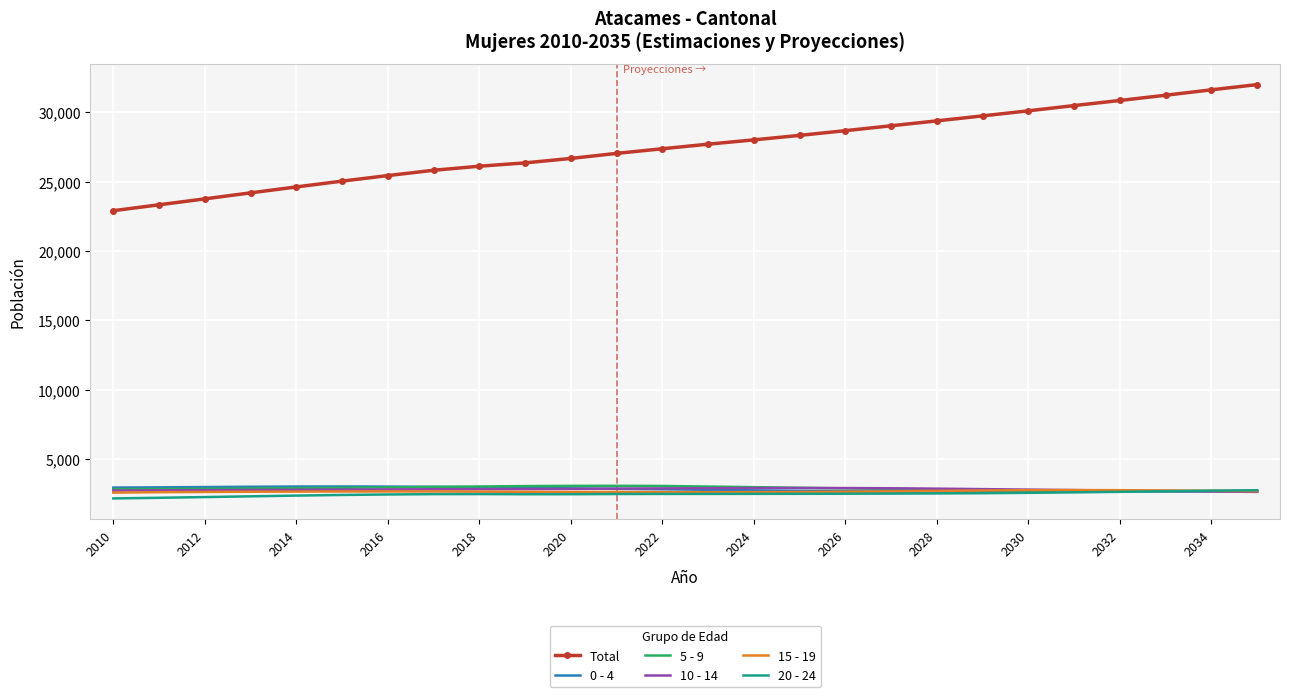

True or false: 5 - 9 and Total intersect in this chart.

False